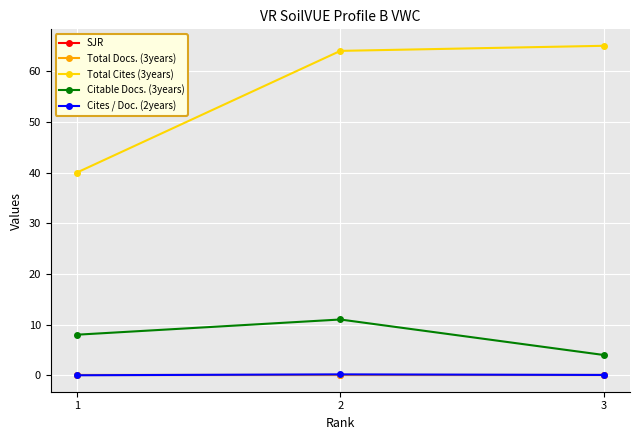

What is the value of the Total Cites (3years) point at the 1st from the left?

40.0